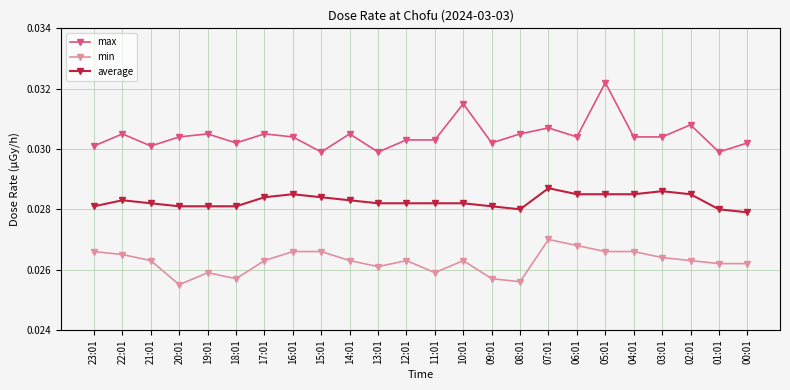

True or false: max and average intersect in this chart.

False